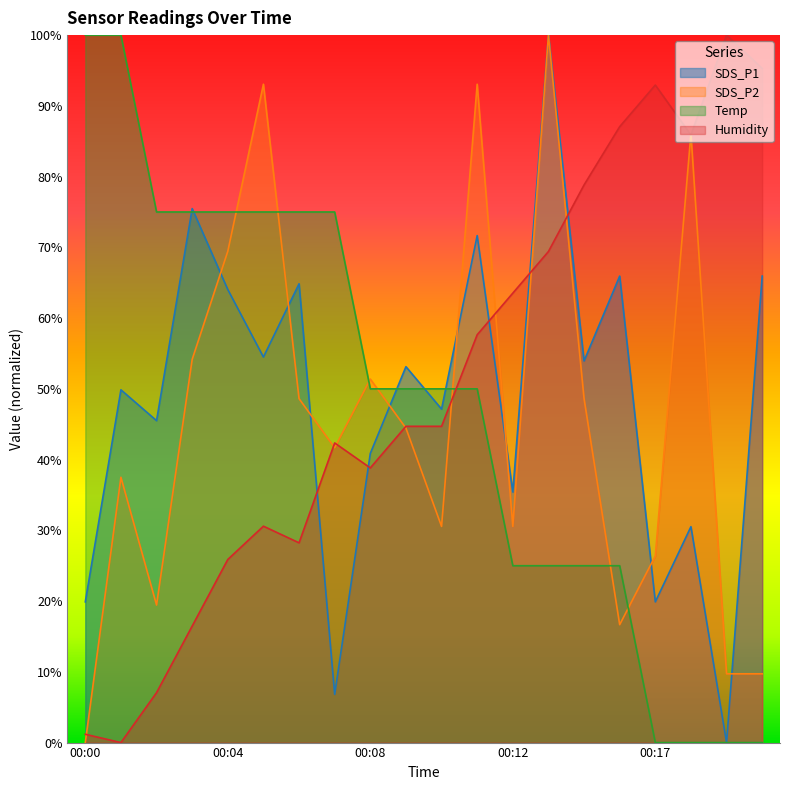

The SDS_P1 series shows 15.5 at 00:12. True or false?

False